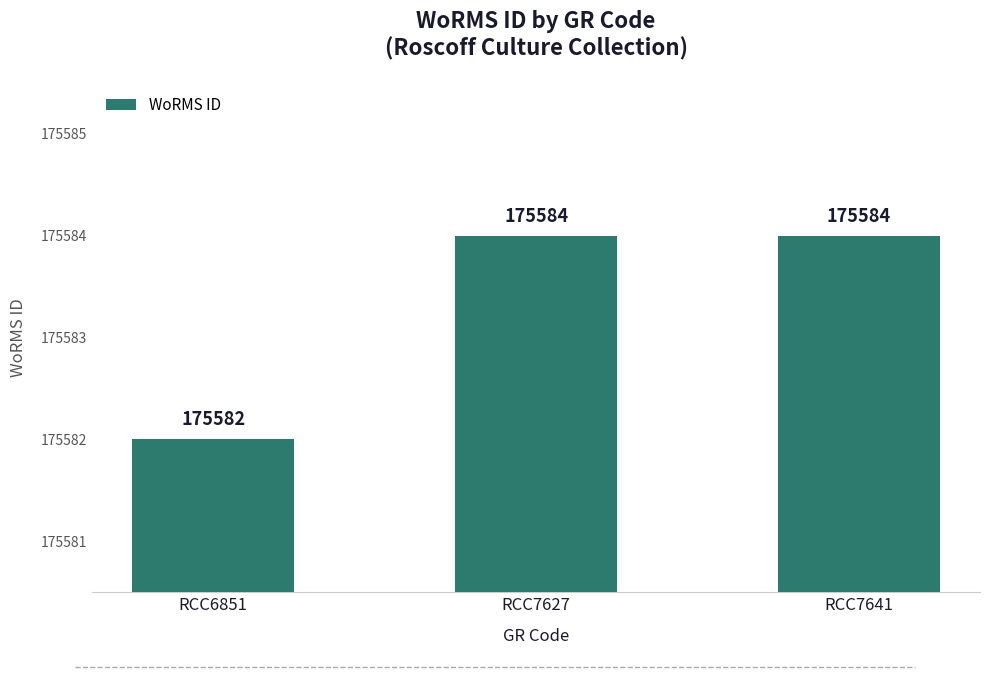

Approximately how many times larger is the value at RCC6851 compared to RCC7627?

1.0